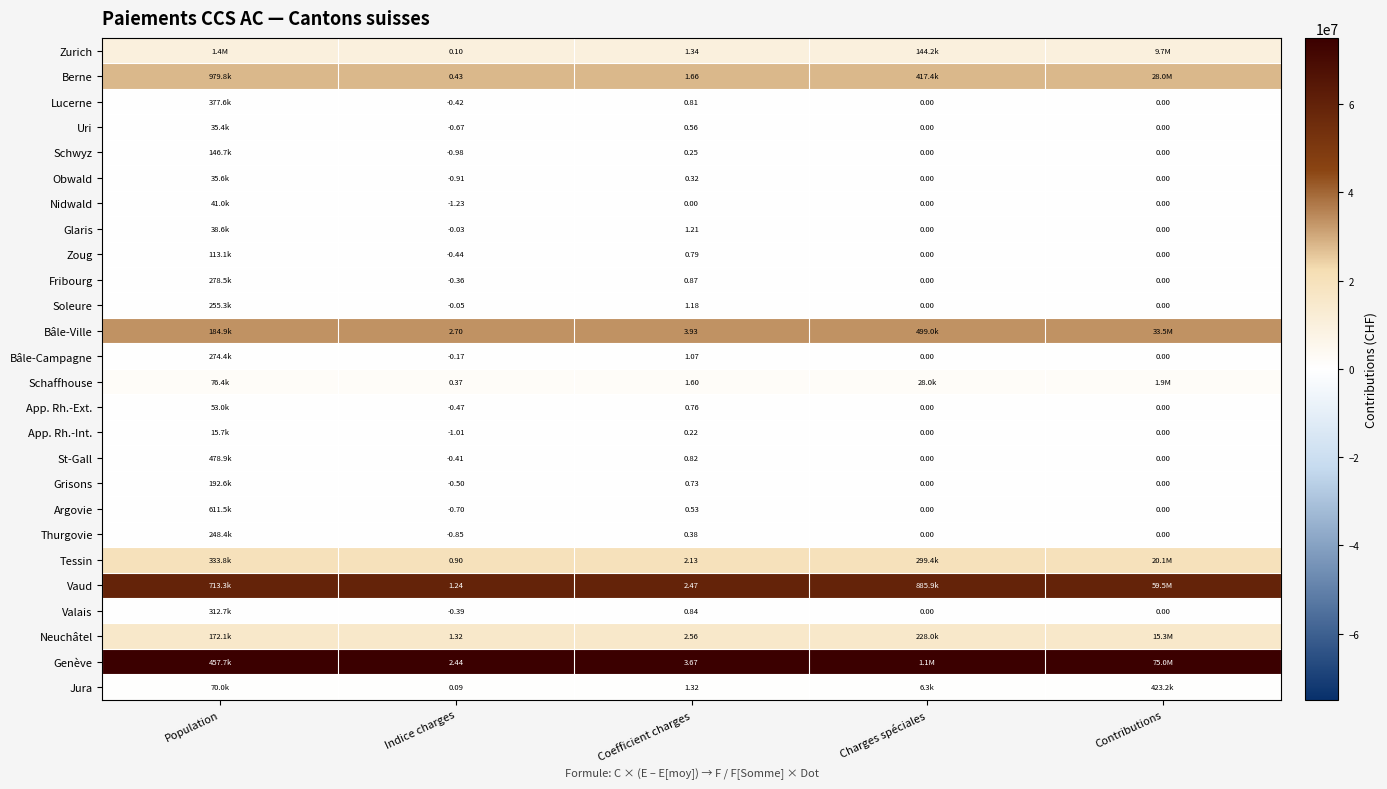

Which category has the lowest value across all series?

Population